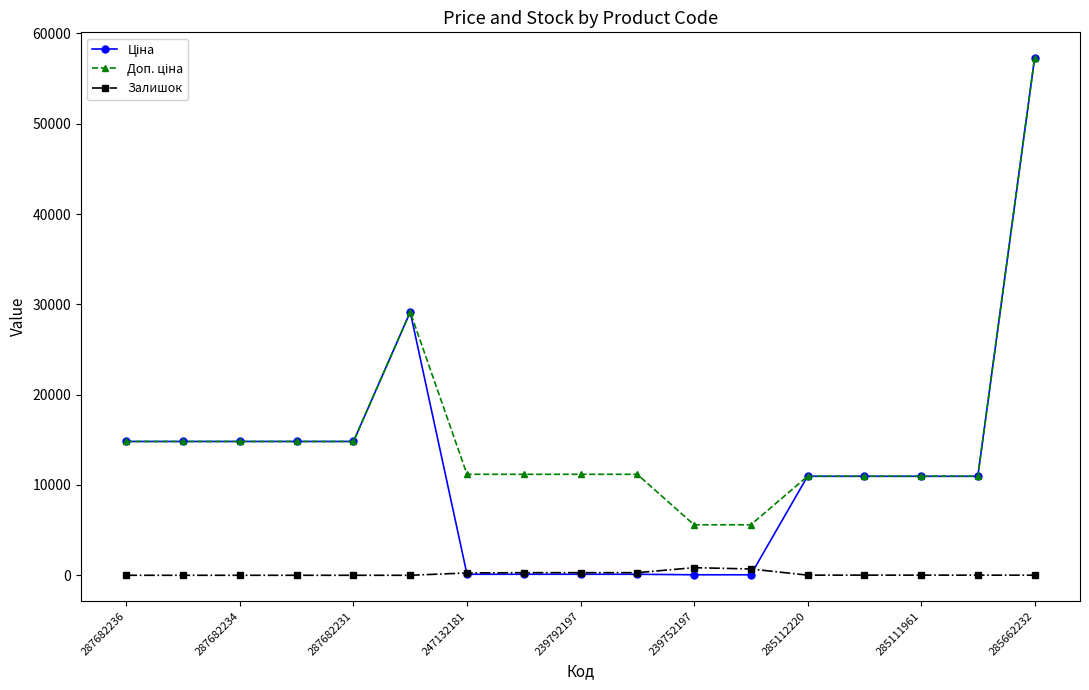

At how many categories does at least one series exceed 6780?

15